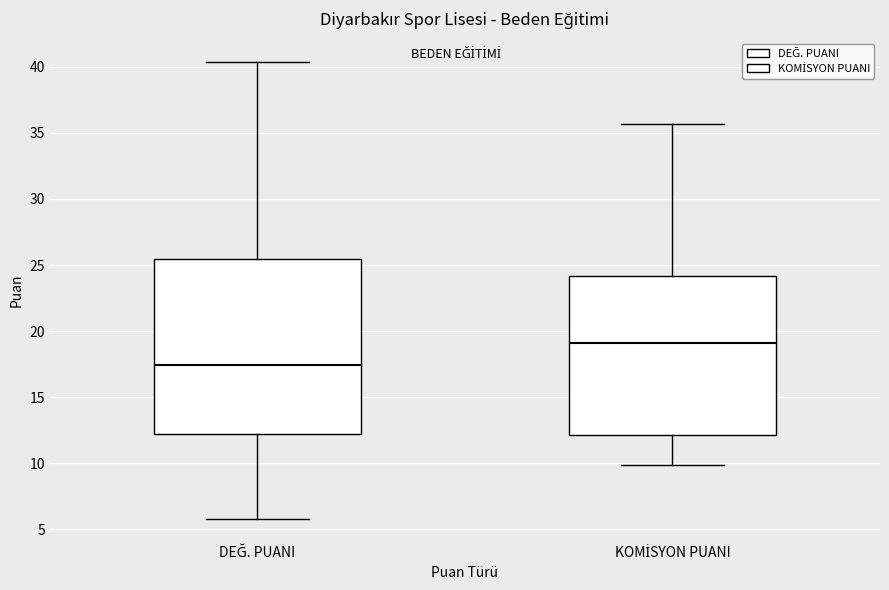

Which box is the tallest, from its lower edge to its upper edge?

DEĞ. PUANI